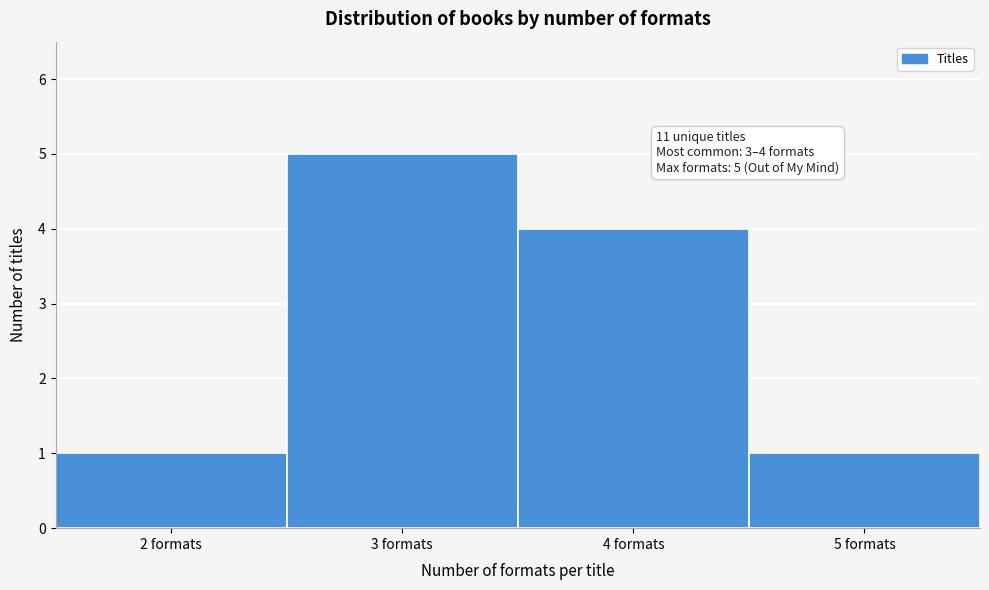

Reading left to right, list all the values displayed in this chart.

1	5	4	1